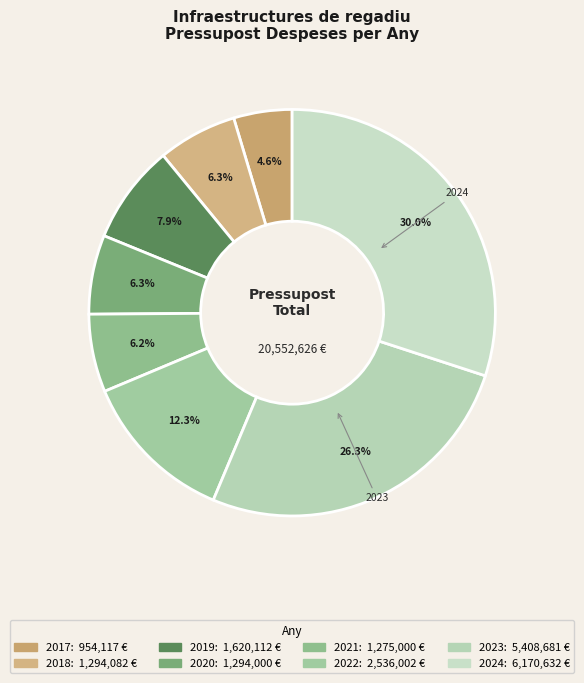

What is the largest slice in the pie chart?

2024